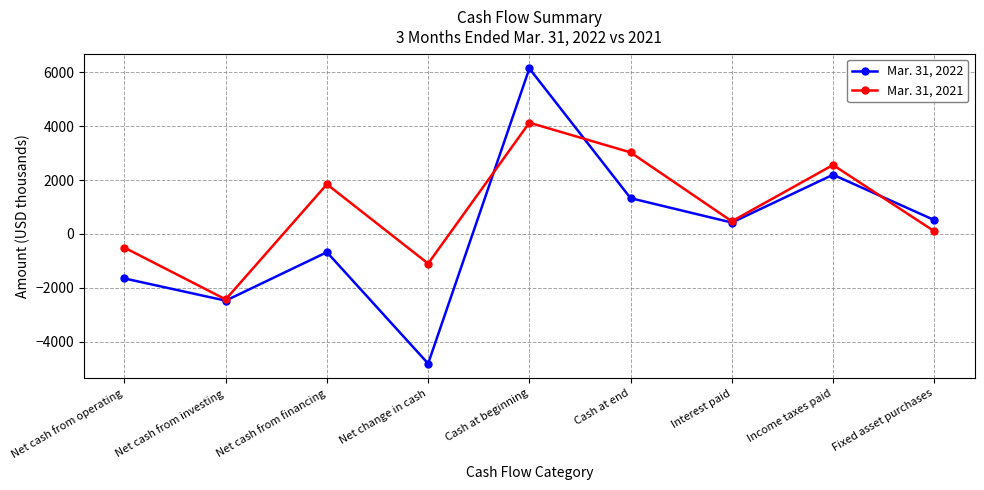

What is the difference between the Mar. 31, 2022 values at Net cash from financing and Fixed asset purchases?

1194